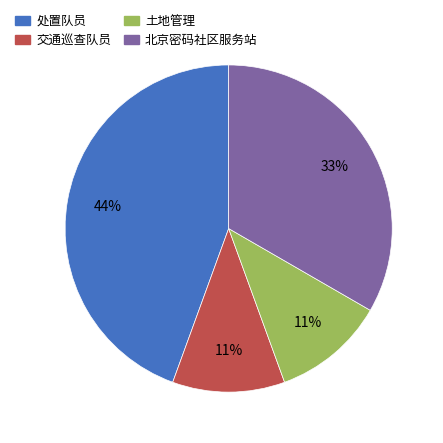

How many slices are in this pie chart?

4